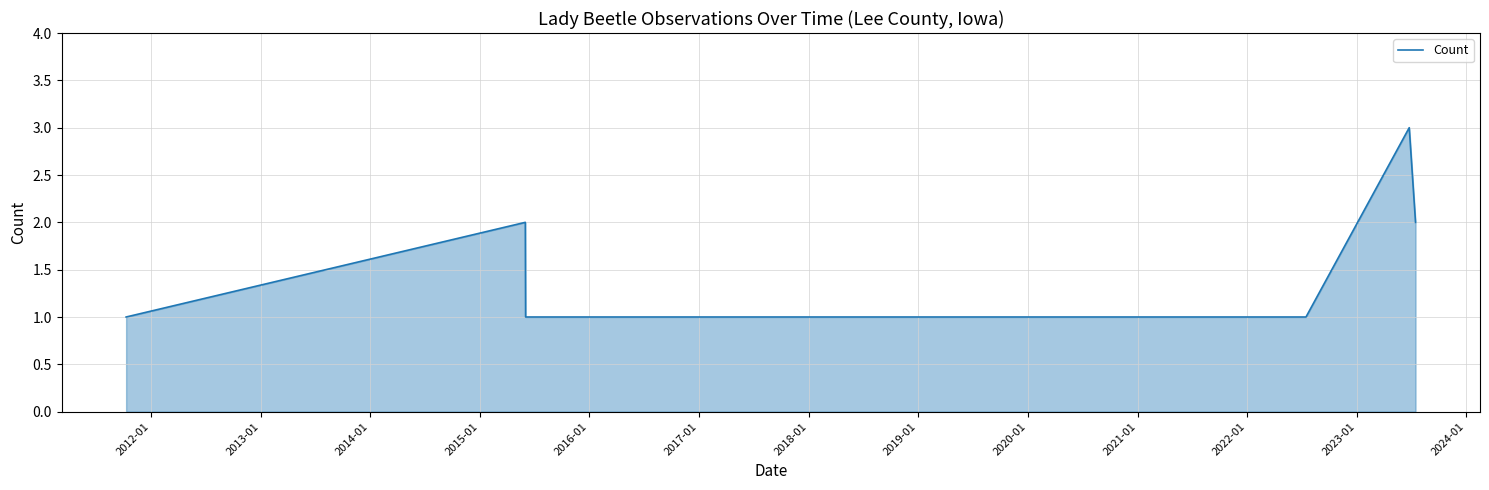

True or false: the data has more than 1 interior local peaks.

True